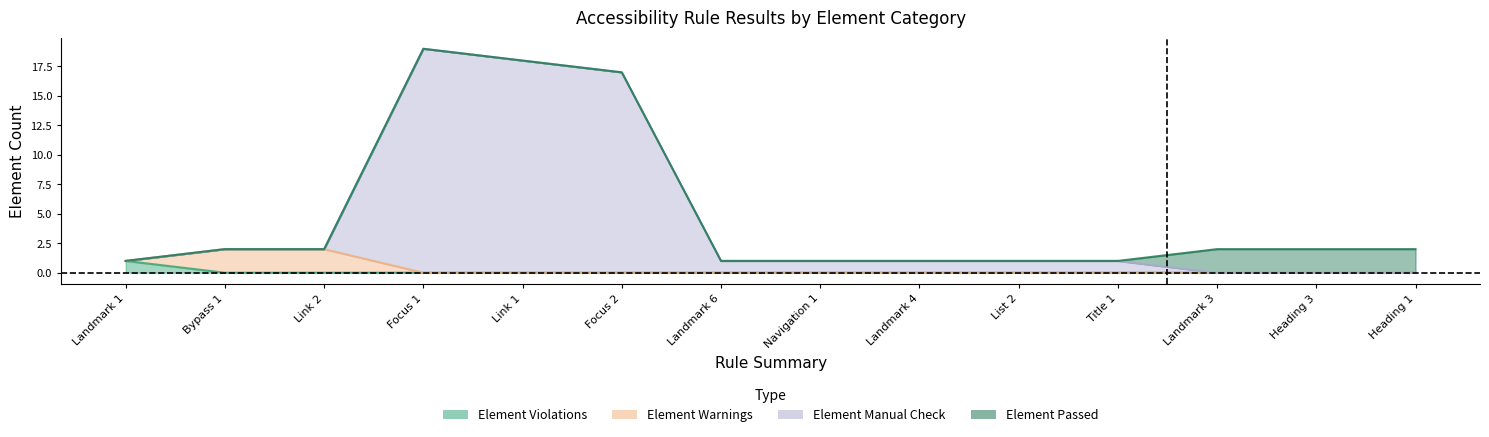

What is the difference between the maximum and minimum values in the Element Violations series?

1